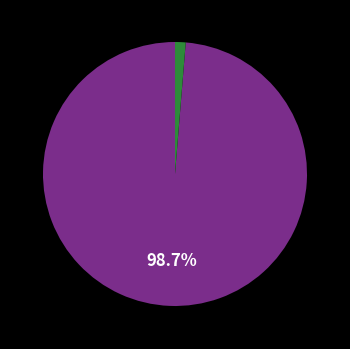

Is there a majority slice in this chart?

Yes